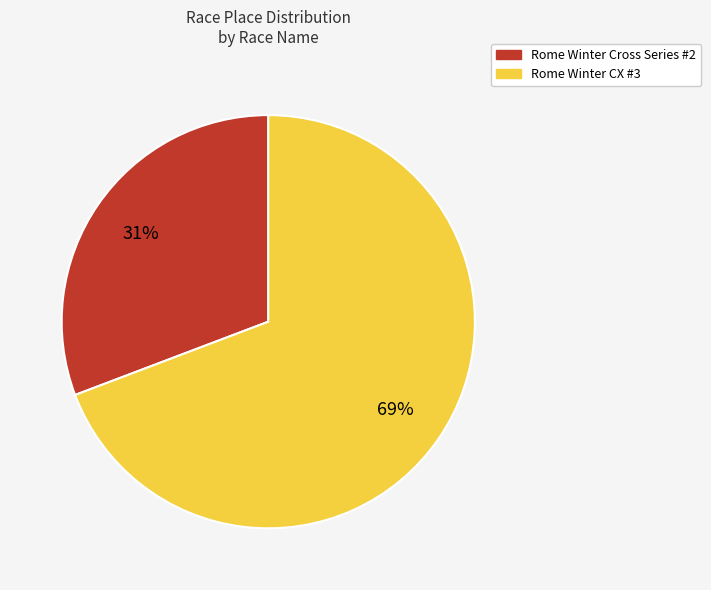

To the nearest percent, what is the difference between the Rome Winter Cross Series #2 and Rome Winter CX #3 slice percentages?

38%